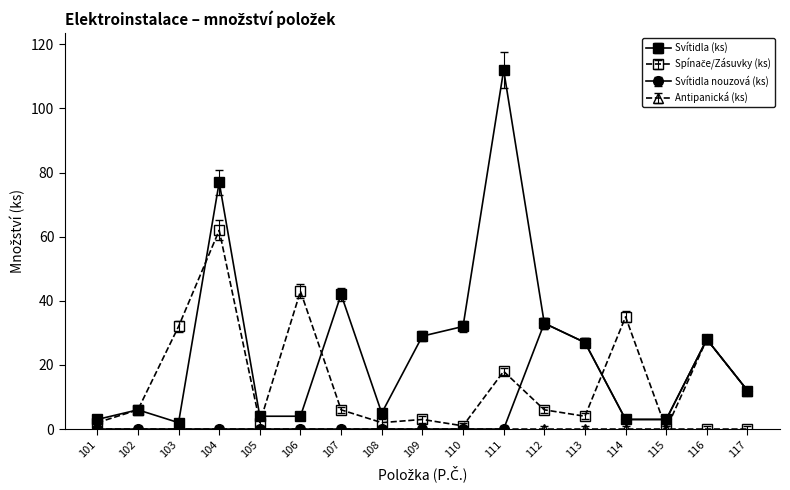

Which label corresponds to the largest value in the chart?

111